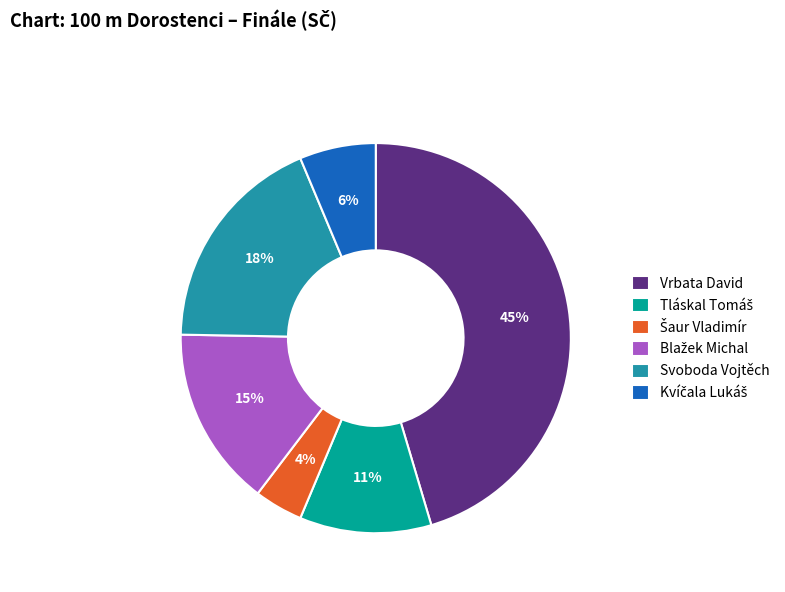

How many segments does this pie chart have?

6